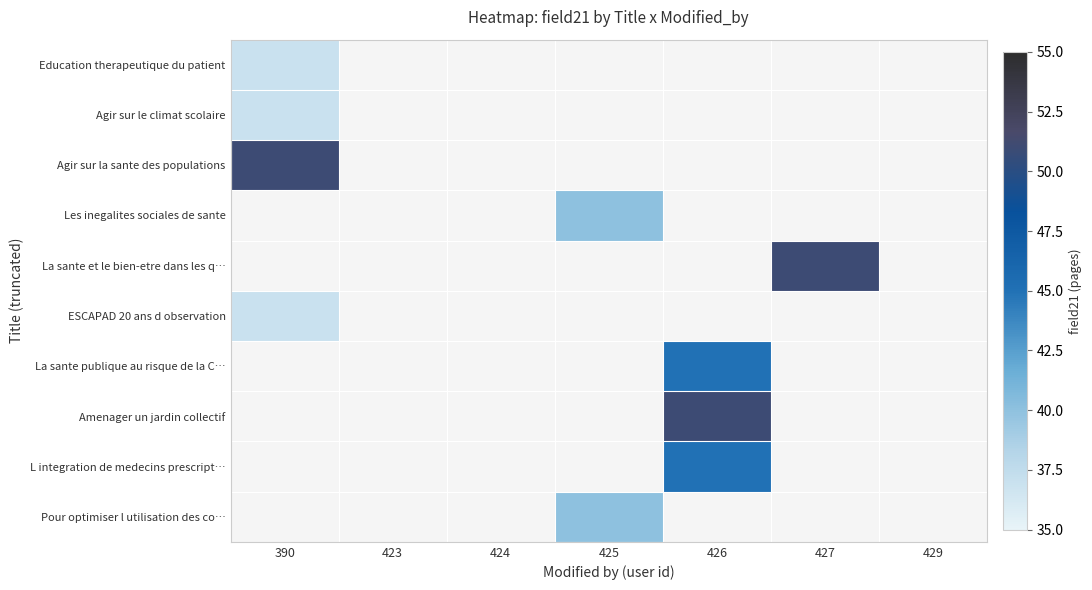

Is the value of ESCAPAD 20 ans d observation at 423 greater than the value of Les inegalites sociales de sante at 390?

No